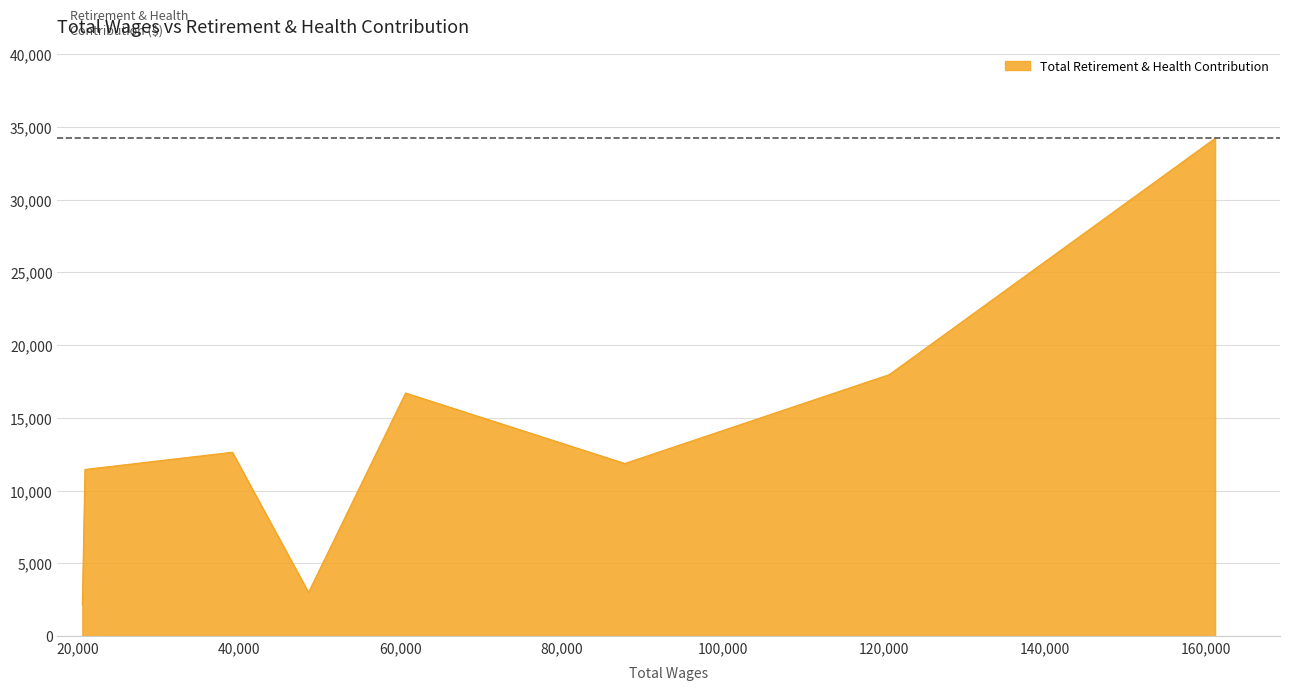

What is the greatest value displayed?

34203